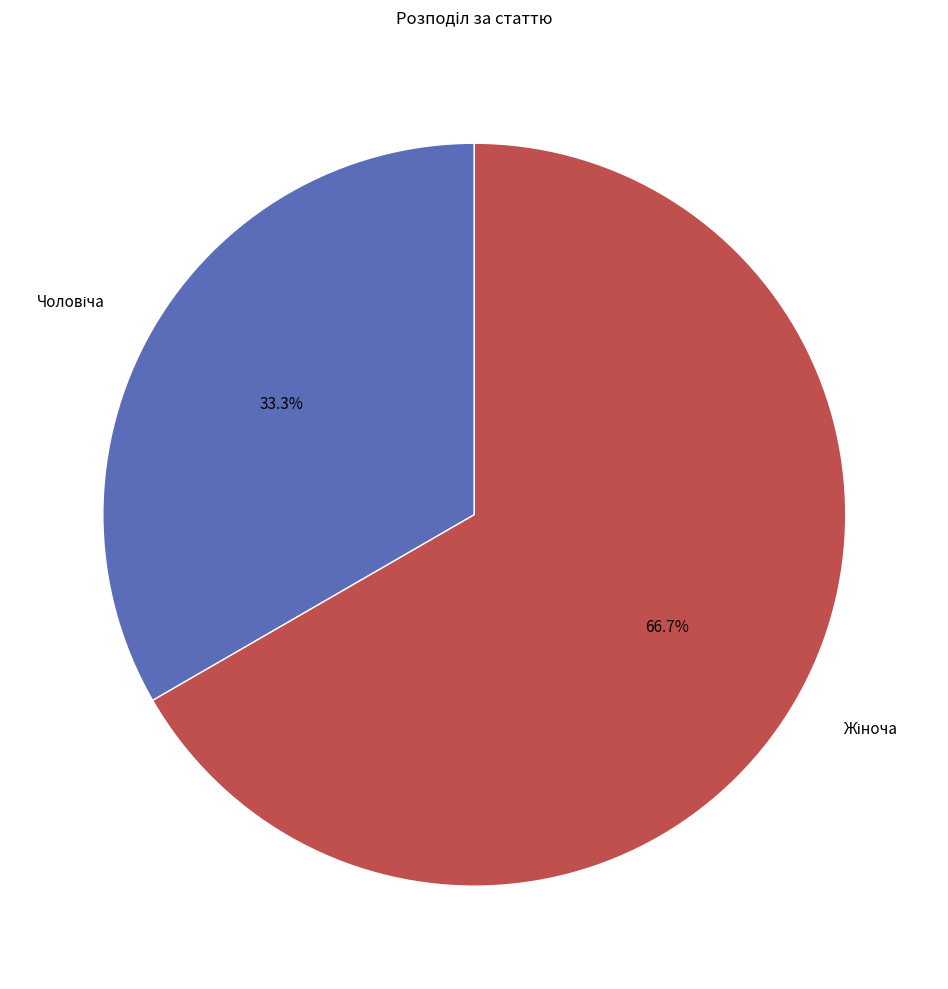

How many segments does this pie chart have?

2